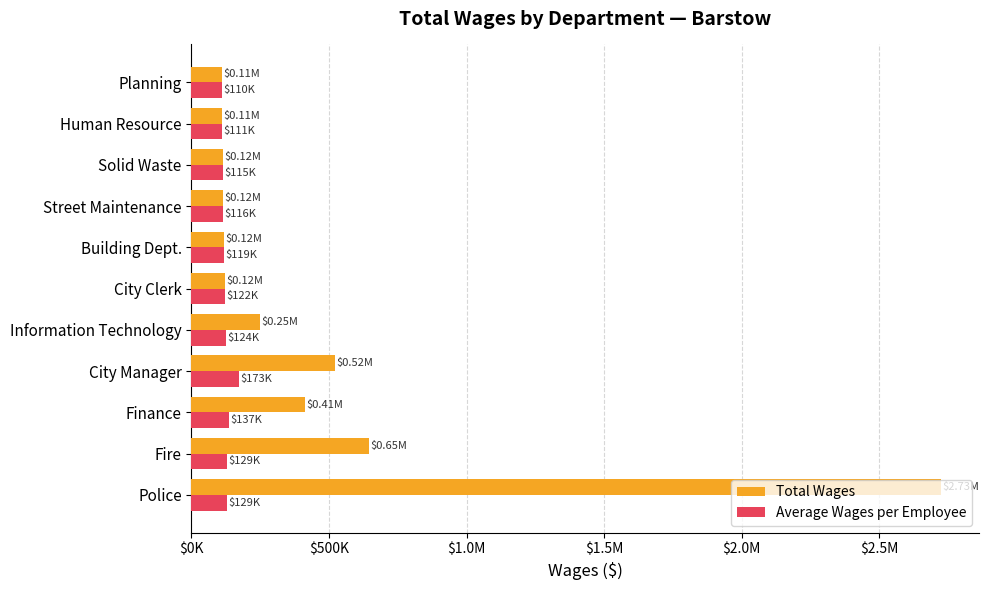

What are all the series names shown in the legend?

Total Wages, Average Wages per Employee